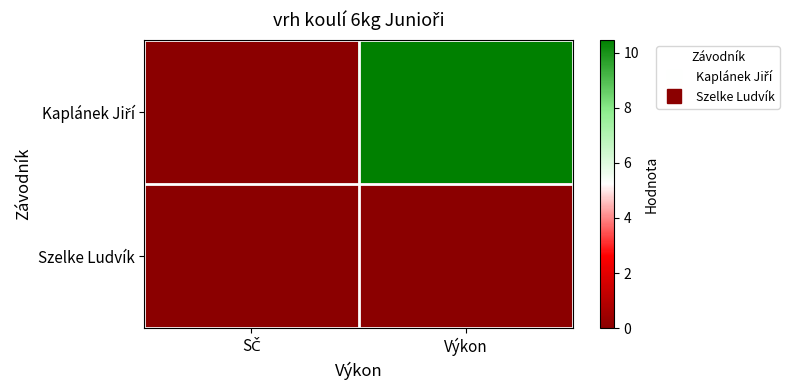

What is the greatest value displayed?

10.5